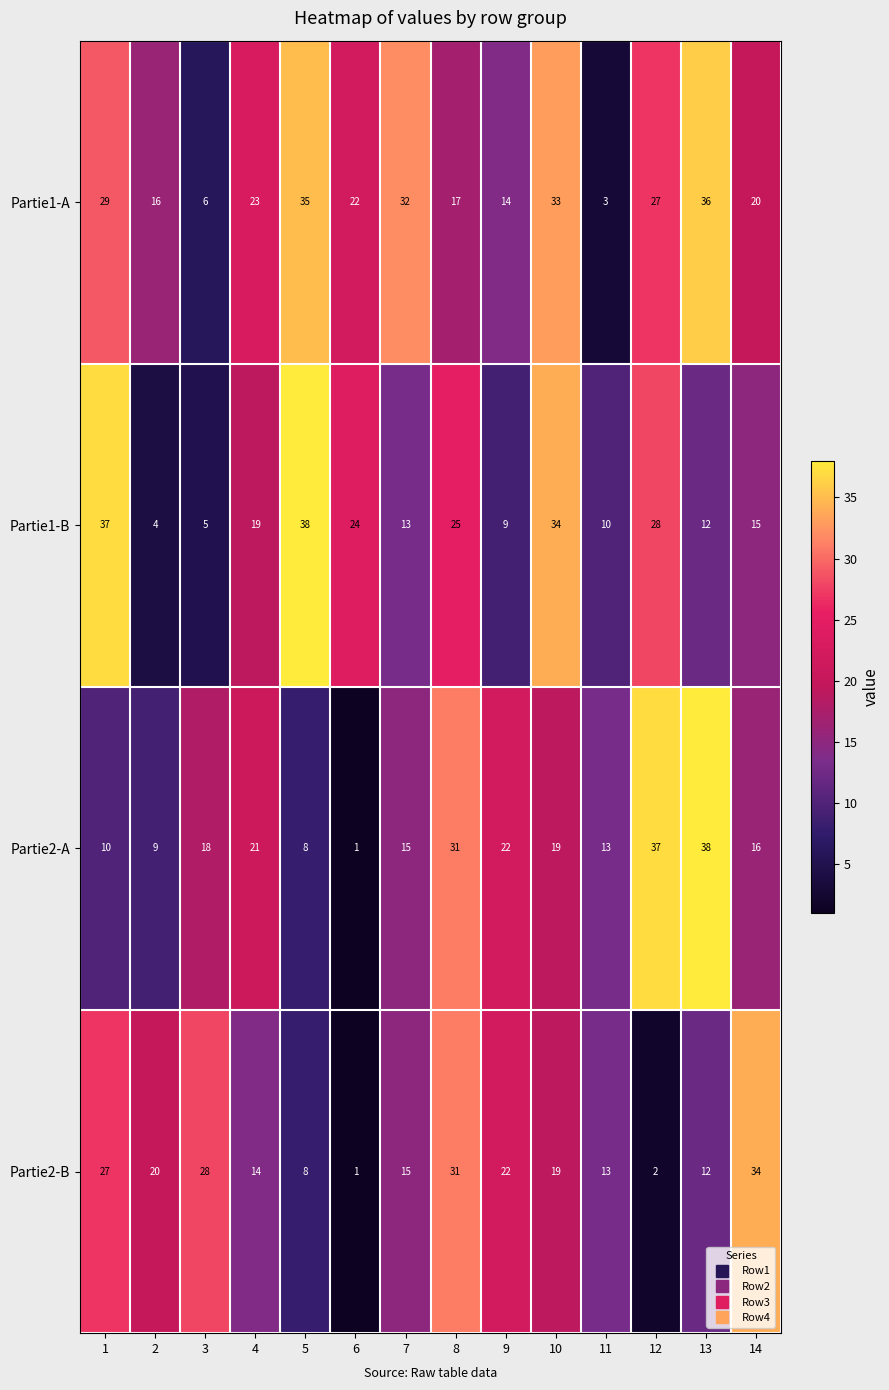

At which category is the sum across all series the highest?

10